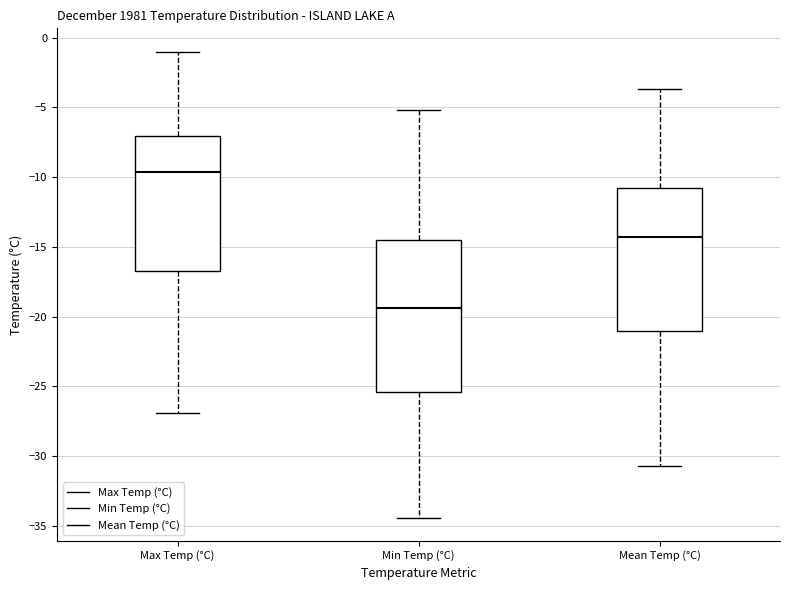

Comparing the boxes themselves (not the whiskers), which one is the tallest?

Min Temp (°C)